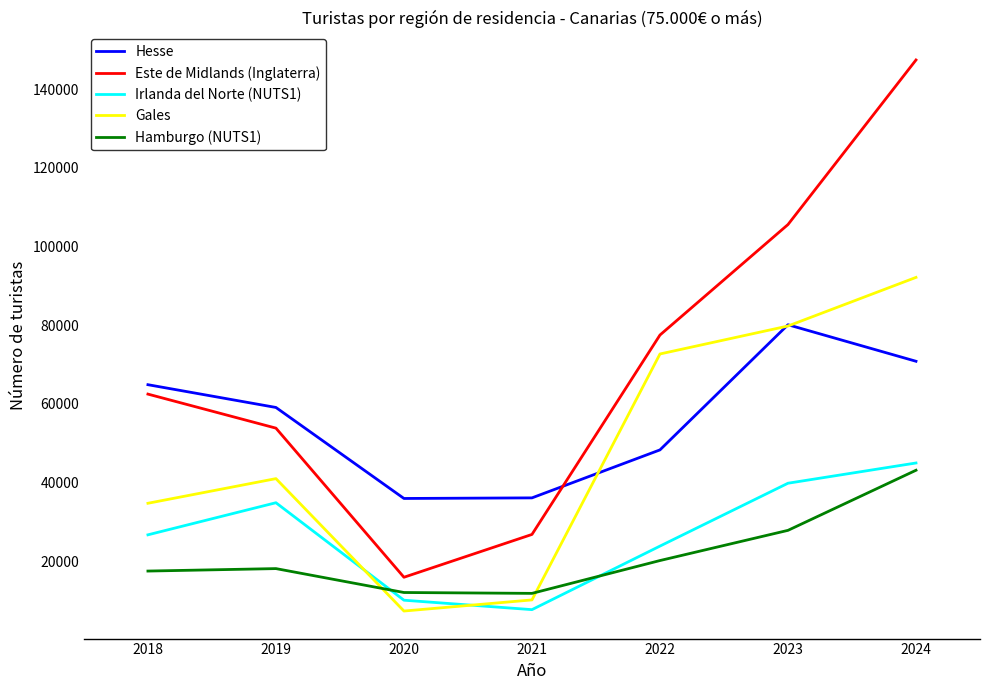

True or false: Gales and Este de Midlands (Inglaterra) cross at least once.

False